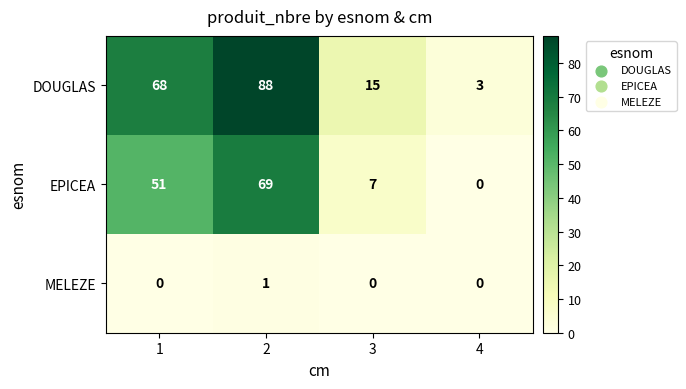

What is the difference between the maximum and minimum values in the DOUGLAS series?

85